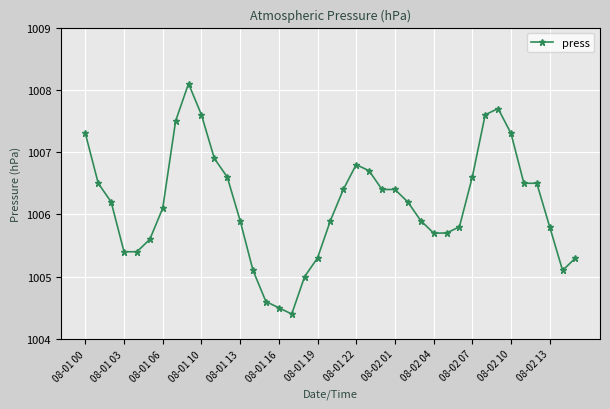

What is the value of the 38th point from the left?

1005.1